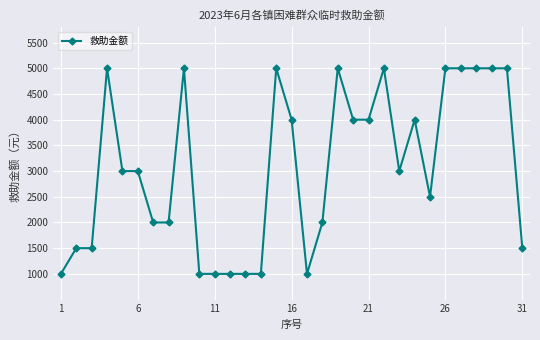

Reading left to right, what are all the values shown in this chart?

1000	1500	1500	5000	3000	3000	2000	2000	5000	1000	1000	1000	1000	1000	5000	4000	1000	2000	5000	4000	4000	5000	3000	4000	2500	5000	5000	5000	5000	5000	1500